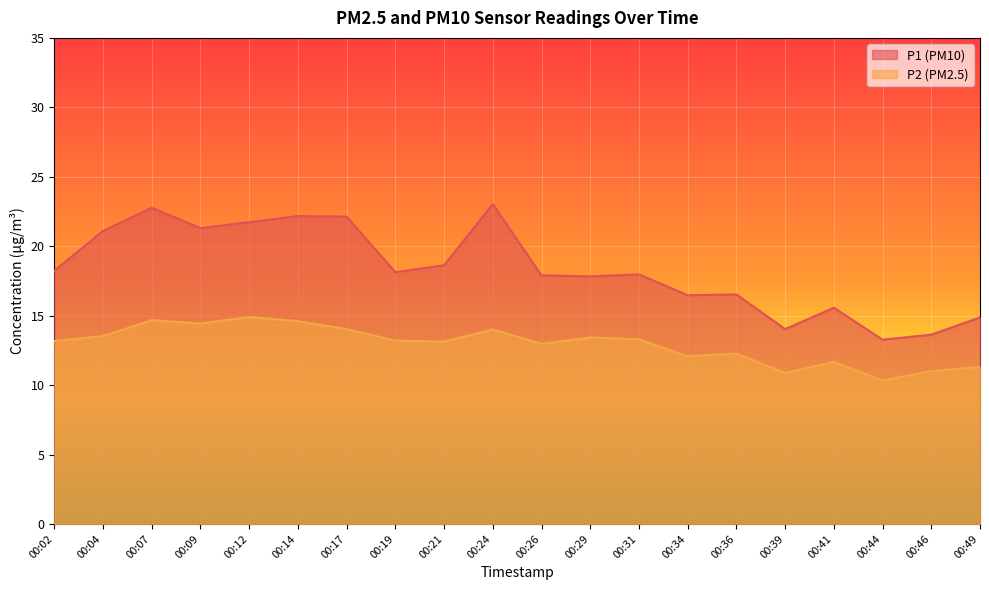

Where is P2 nearest to the value 12?

00:34